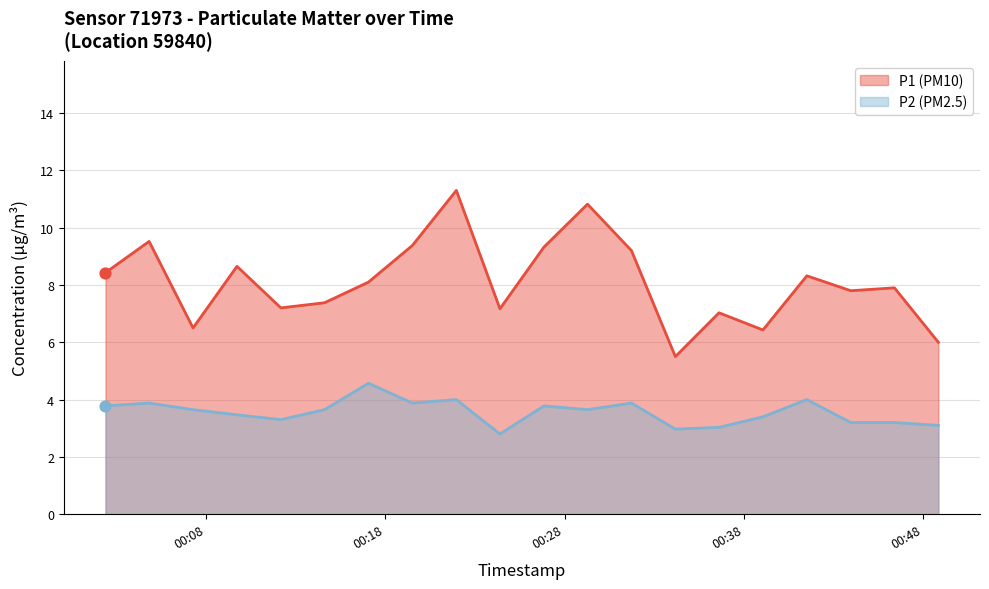

What is the total value across all series at 2024-01-11T00:31:44?

13.1